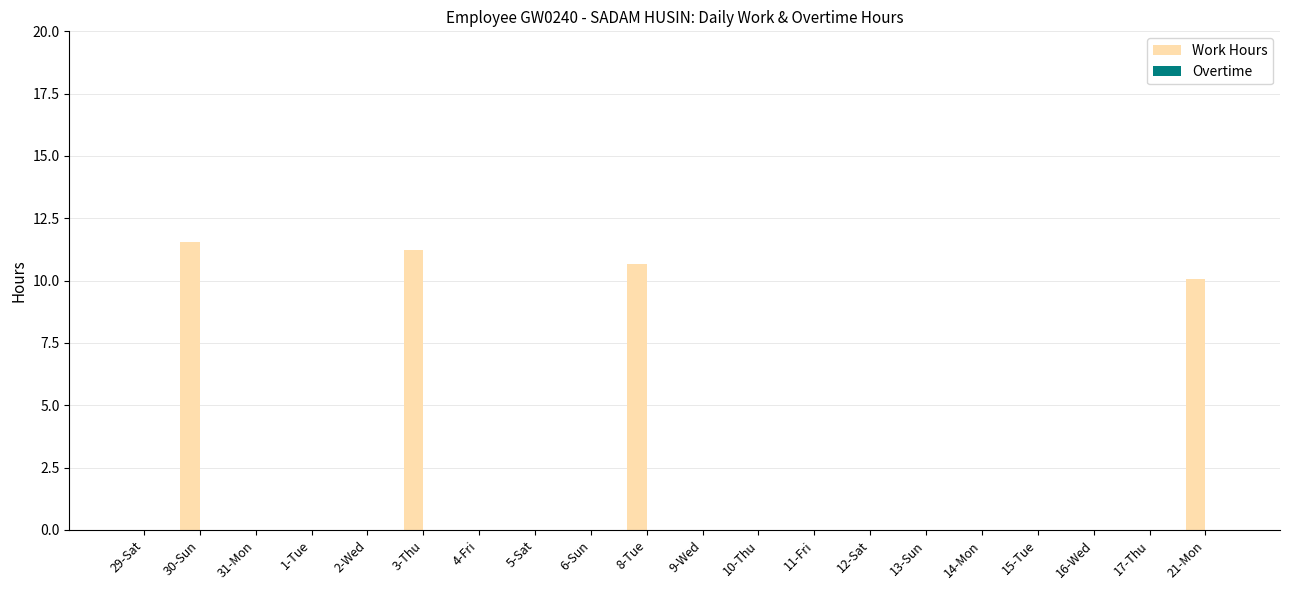

At which category does the chart reach its peak across all series?

30-Sun